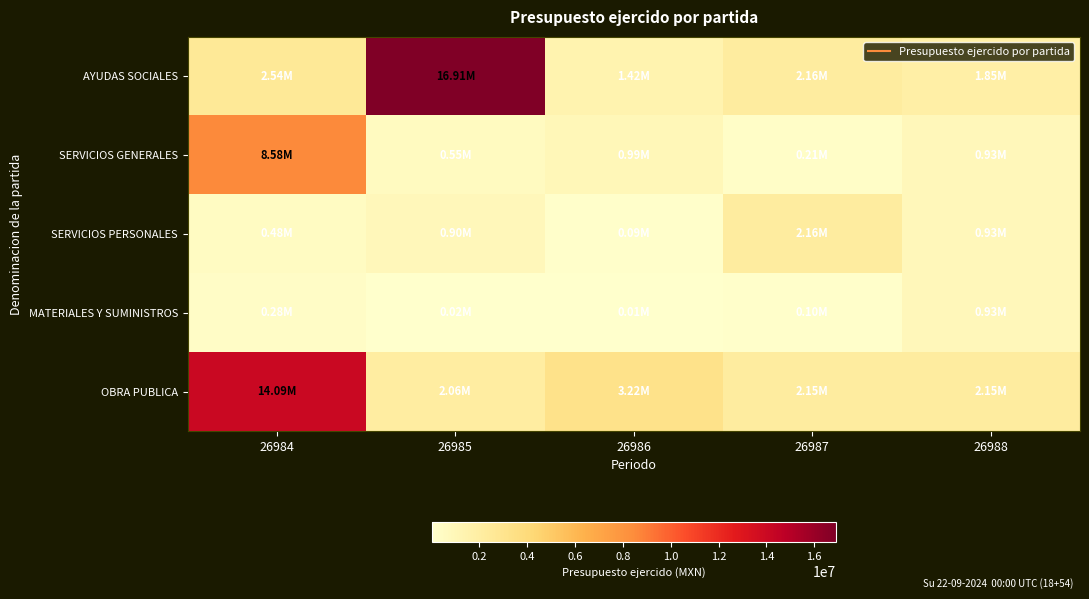

Rank the series by their maximum value, from lowest to highest.

MATERIALES Y SUMINISTROS, SERVICIOS PERSONALES, SERVICIOS GENERALES, OBRA PUBLICA, AYUDAS SOCIALES